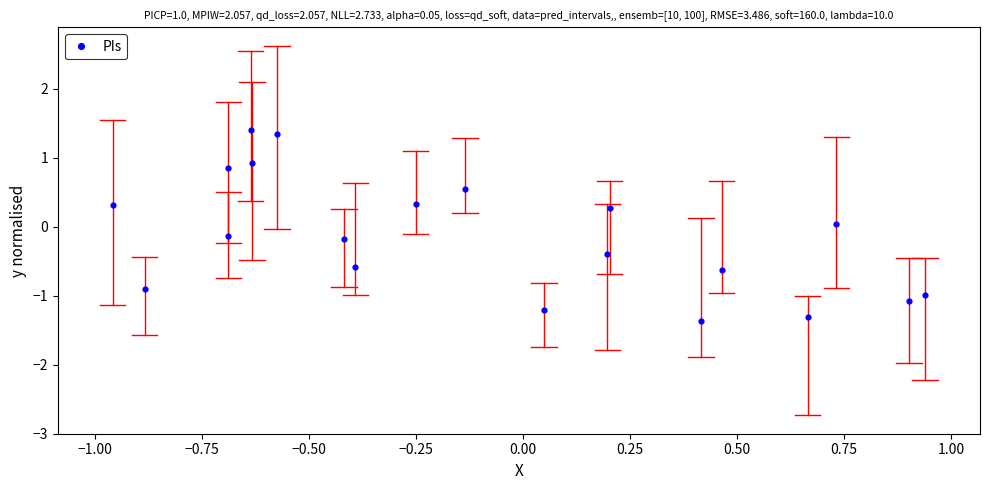

What is the range of X values (max minus min)?

1.9